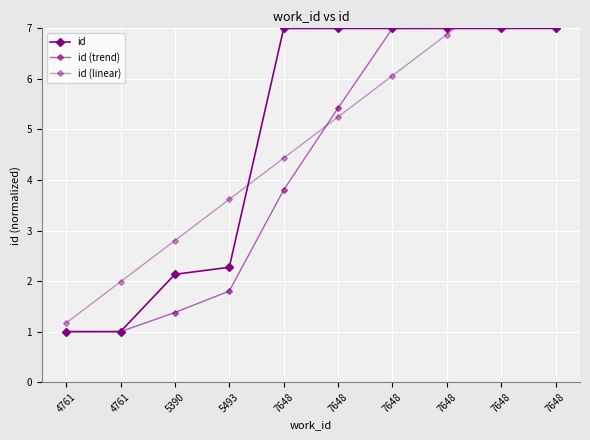

Reading left to right, transcribe all the data shown in this chart.

id: 4761=1.0	4761=1.0	5390=2.1	5493=2.3	7648=7.0	7648=7.0	7648=7.0	7648=7.0	7648=7.0	7648=7.0
id (trend): 4761=1.0	4761=1.0	5390=1.4	5493=1.8	7648=3.8	7648=5.4	7648=7.0	7648=7.0	7648=7.0	7648=7.0
id (linear): 4761=1.2	4761=2.0	5390=2.8	5493=3.6	7648=4.4	7648=5.2	7648=6.1	7648=6.9	7648=7.7	7648=8.5